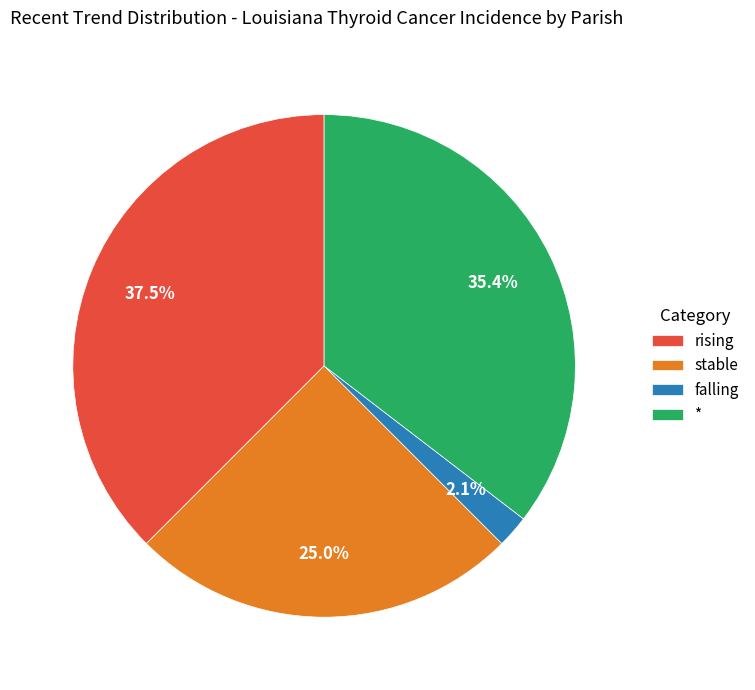

To the nearest percent, what portion does falling represent?

2%